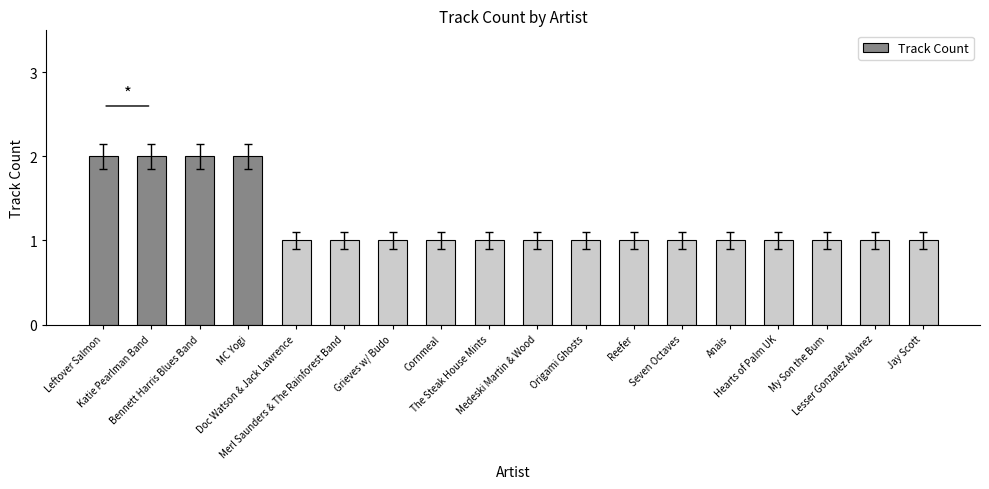

What is the sum of all values?

22